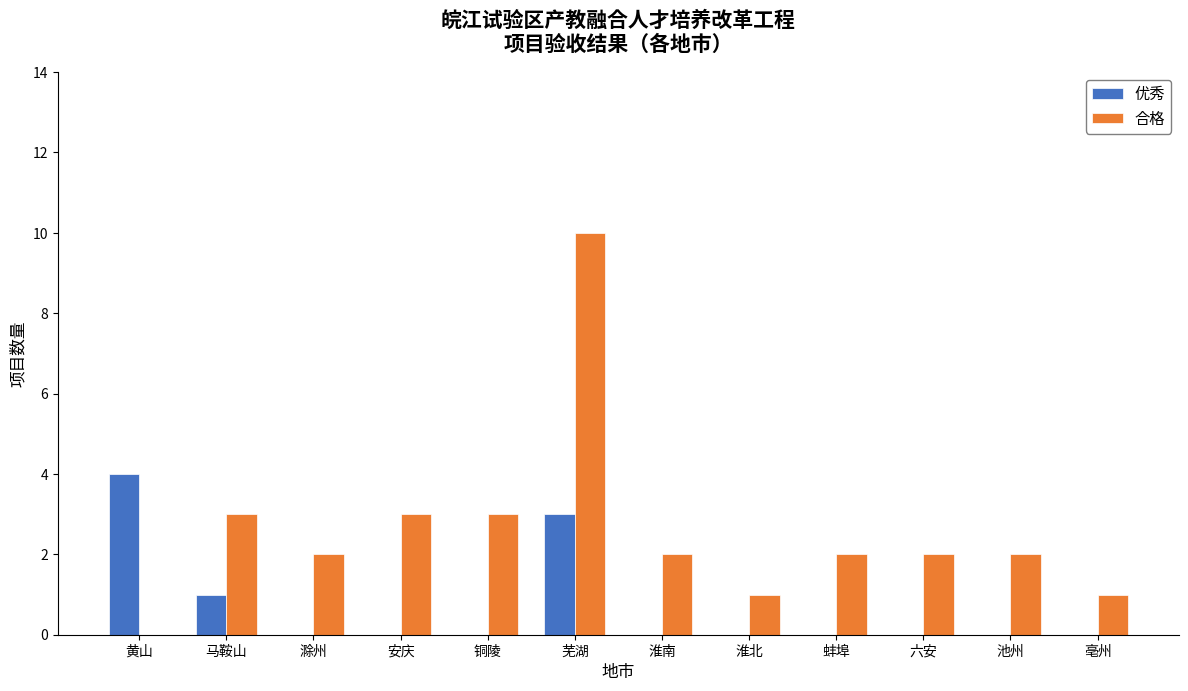

What is the sum of all 优秀 values?

8